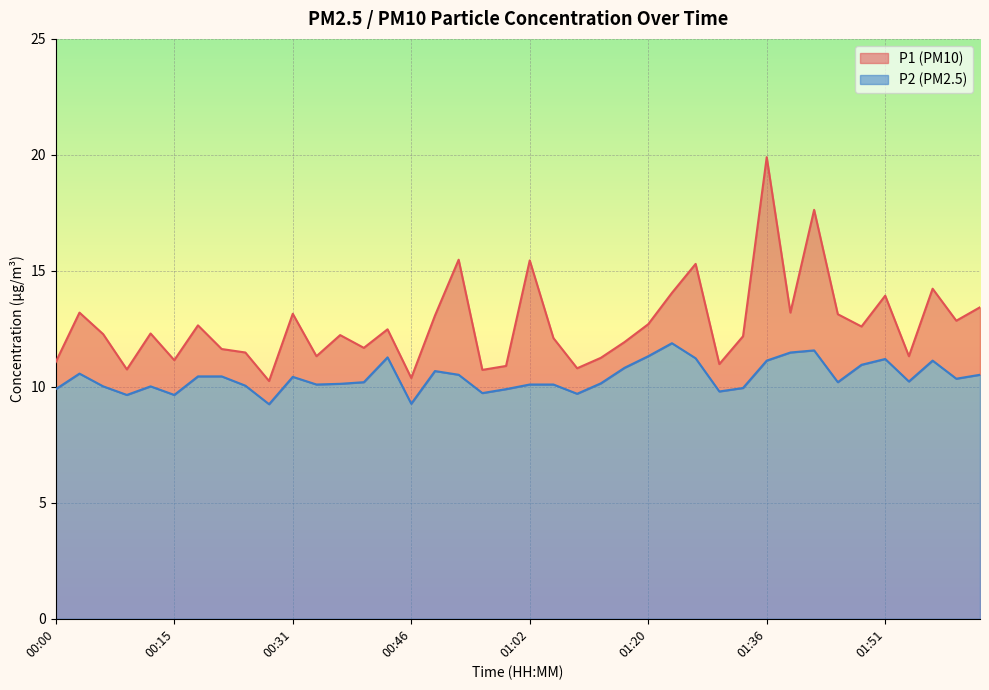

What is the spread (max minus min) of values at 01:23?

2.2